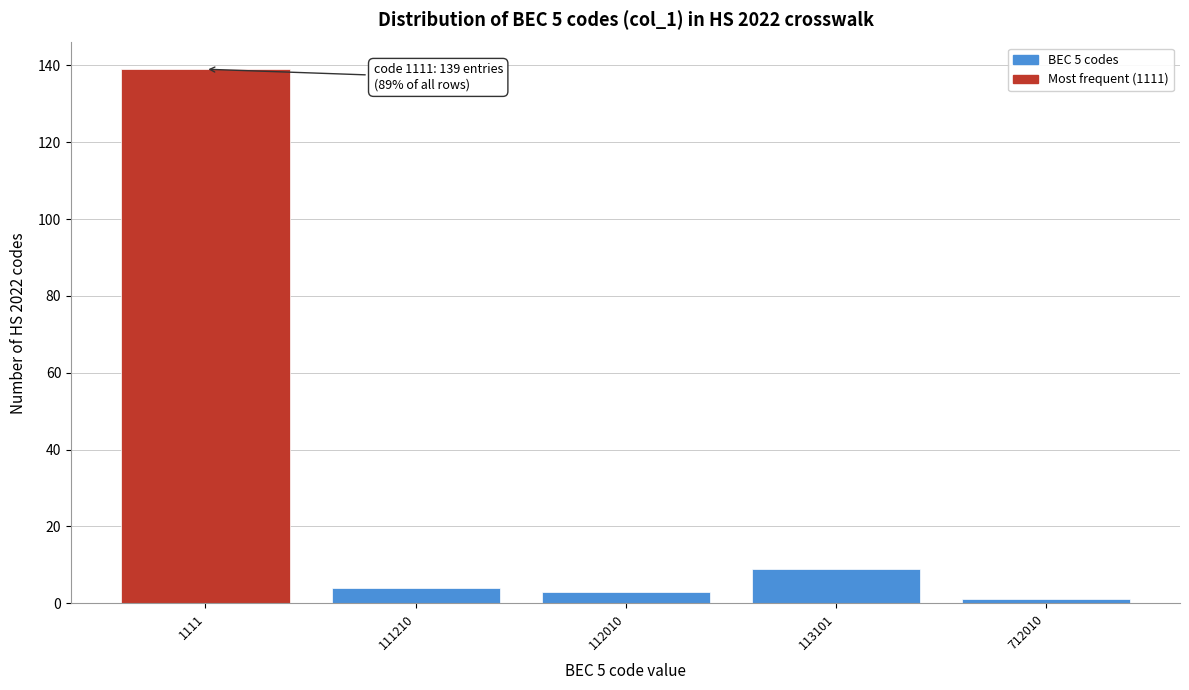

Reading right to left, what are all the values shown in this chart?

712010=1	113101=9	112010=3	111210=4	1111=139